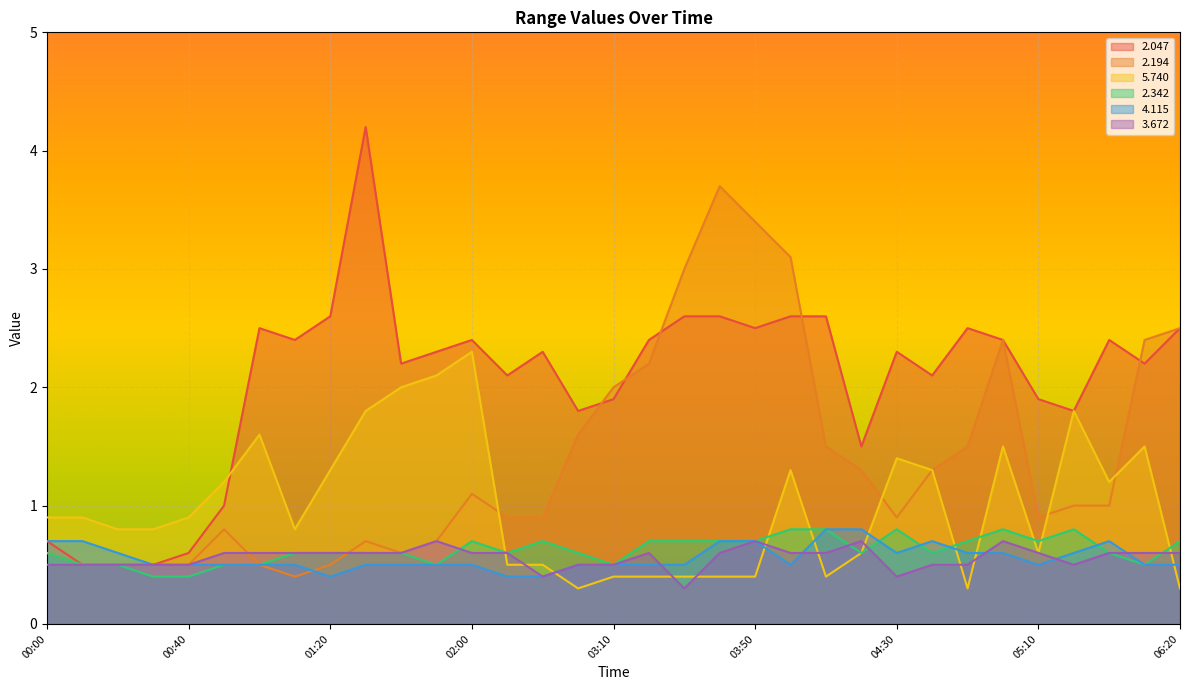

The   2.342 series shows 0.9 at 00:20. True or false?

False